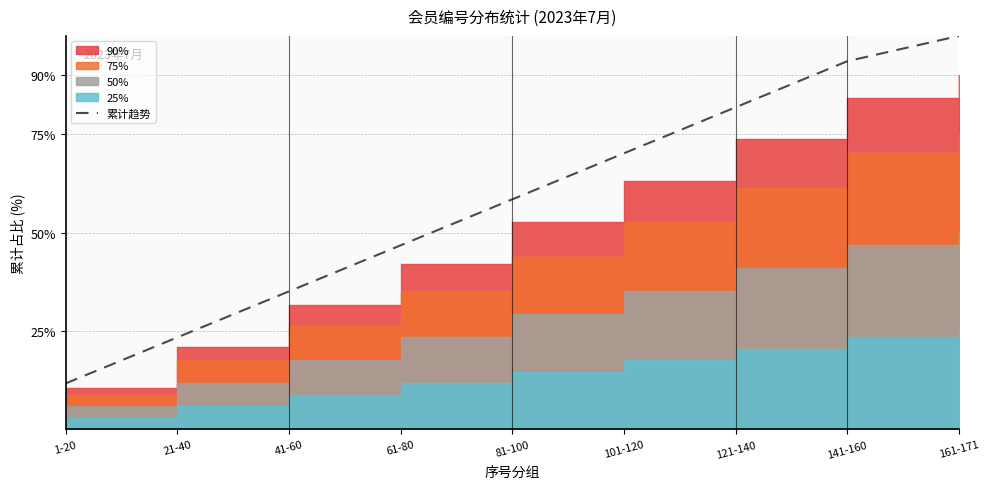

At which label does the data first exceed 58?

81-100